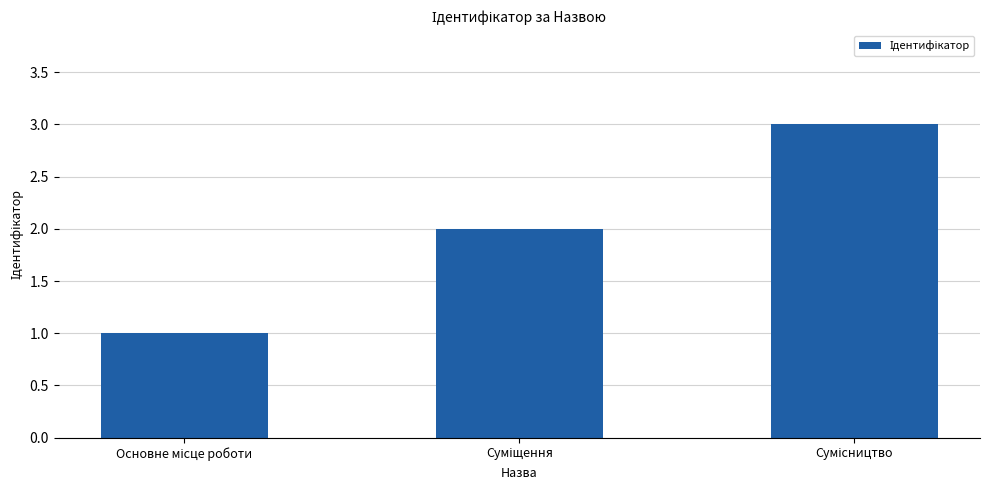

What is the sum of all values?

6